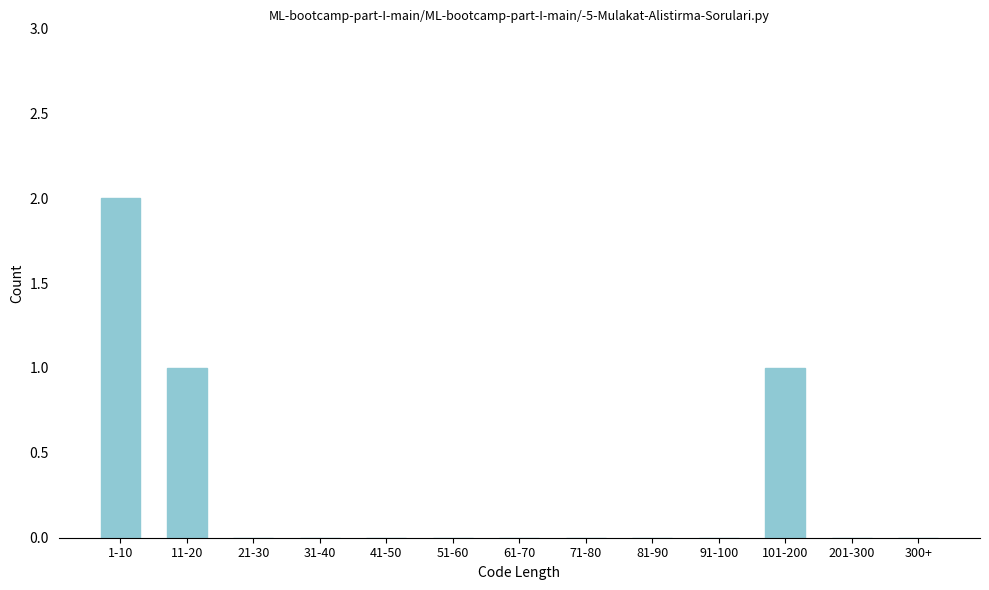

Reading left to right, list all the values displayed in this chart.

1-10=2	11-20=1	21-30=0	31-40=0	41-50=0	51-60=0	61-70=0	71-80=0	81-90=0	91-100=0	101-200=1	201-300=0	300+=0